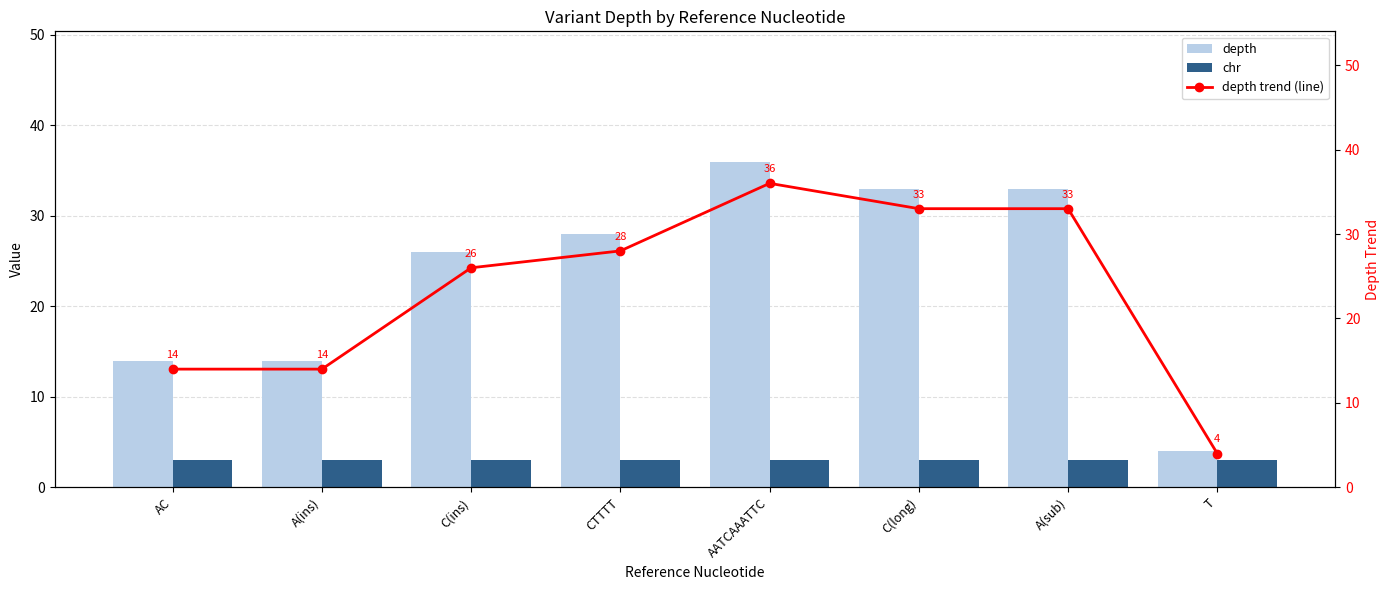

What is the label of the 3rd bar from the right?

C(long)